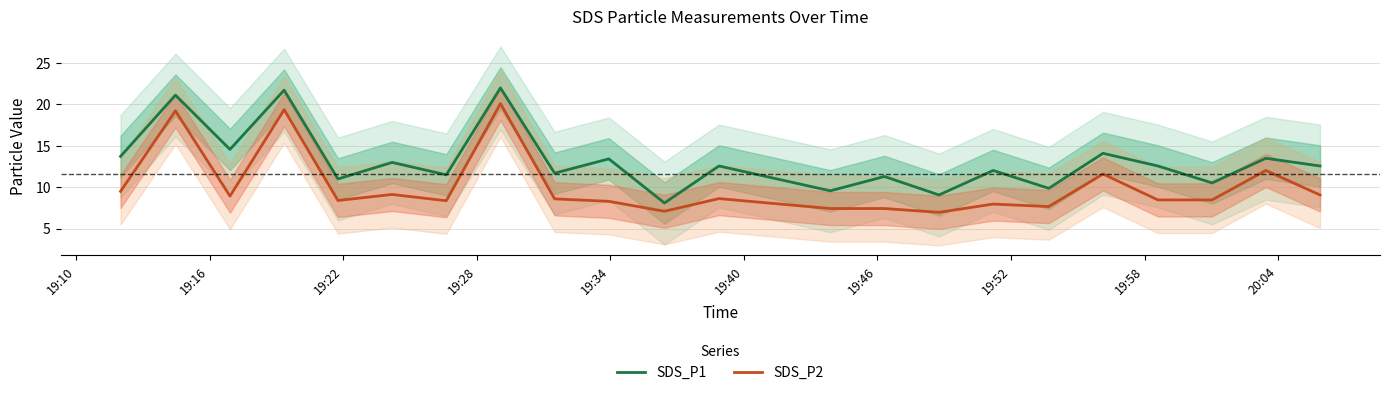

True or false: SDS_P1 and SDS_P2 intersect in this chart.

False